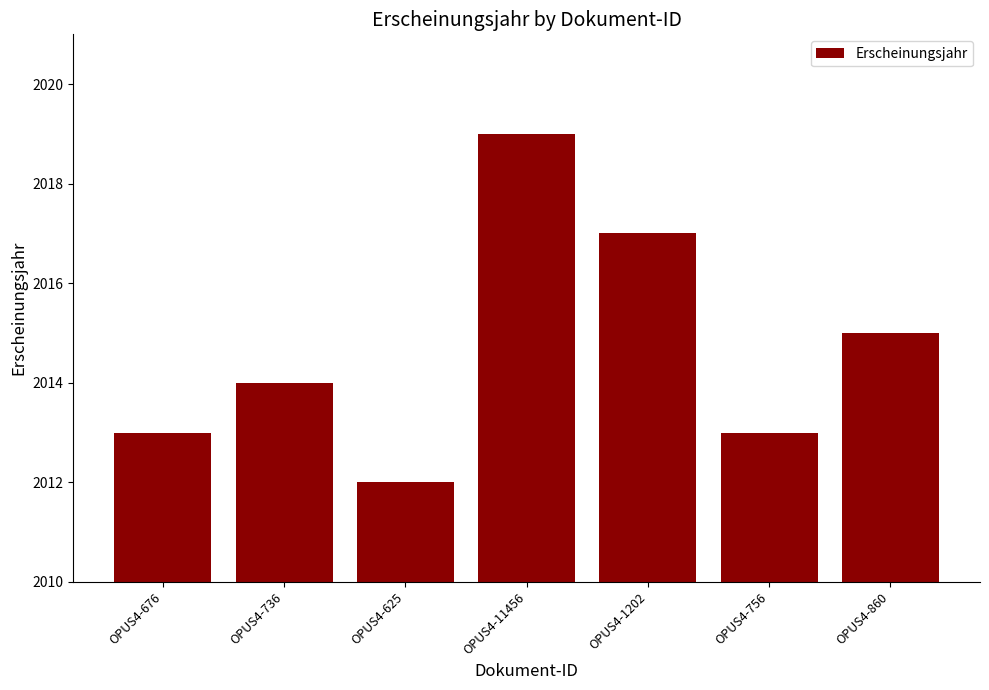

Approximately how many times larger is the value at OPUS4-676 compared to OPUS4-756?

1.0